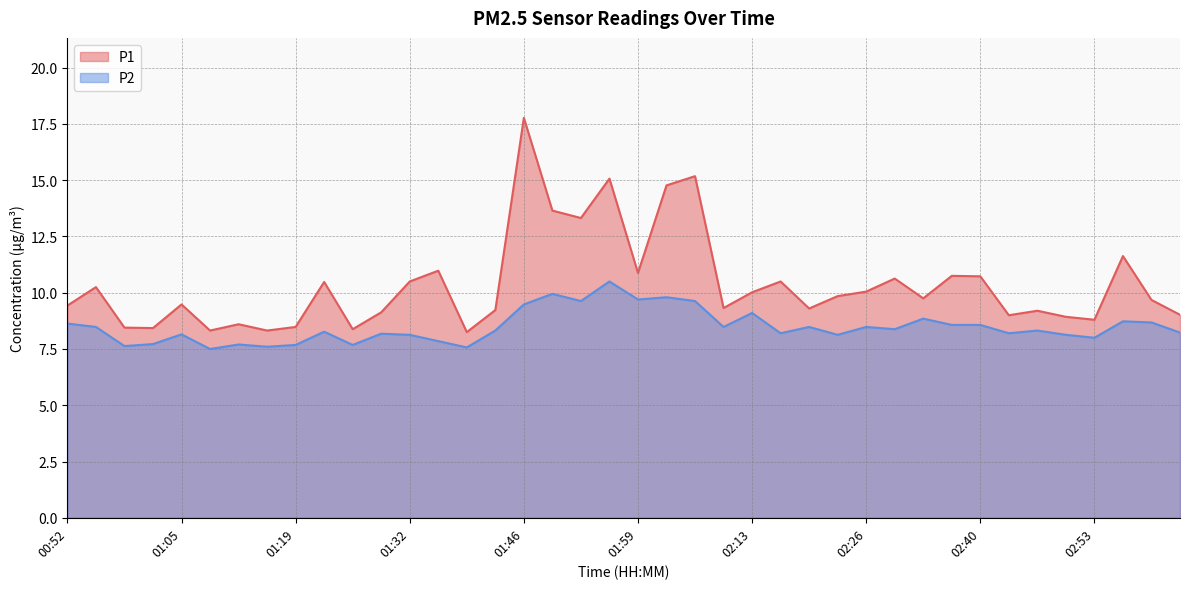

True or false: P1 and P2 intersect in this chart.

False